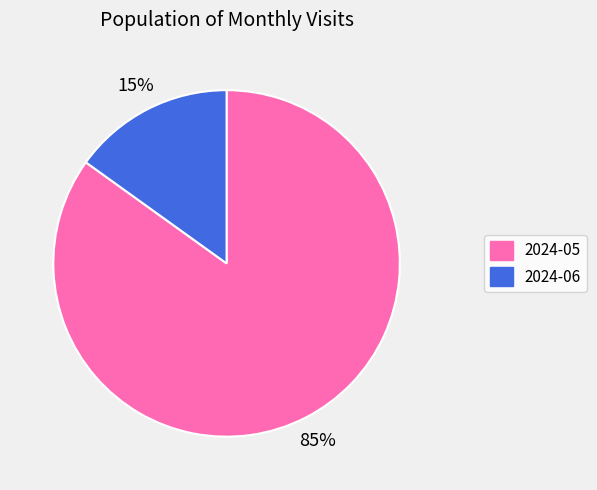

To the nearest percent, what is the difference between the 2024-05 and 2024-06 slice percentages?

70%